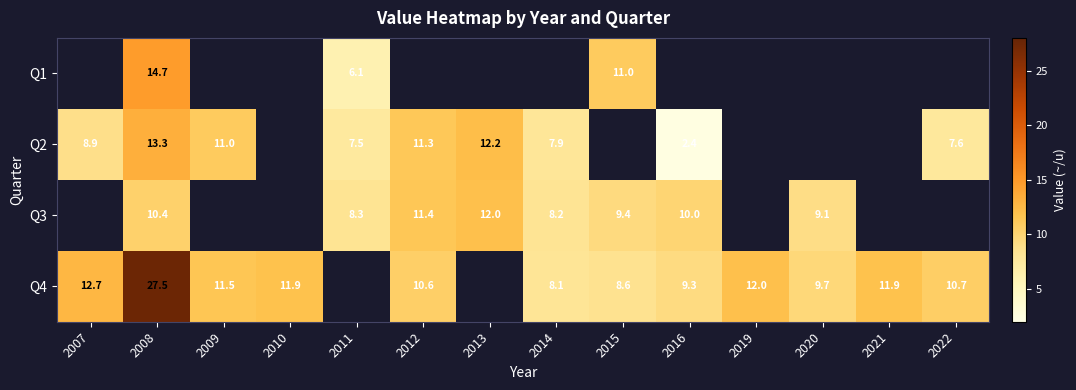

Rank the series at 2008 from lowest to highest value.

Q3, Q2, Q1, Q4